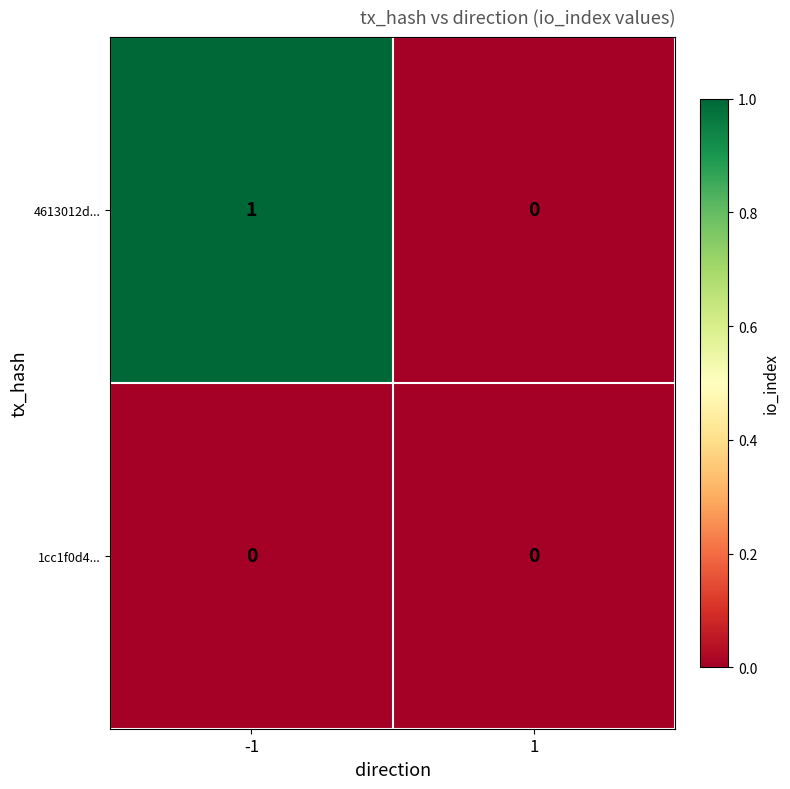

Is it true that 4613012d... equals 0 at 1?

True